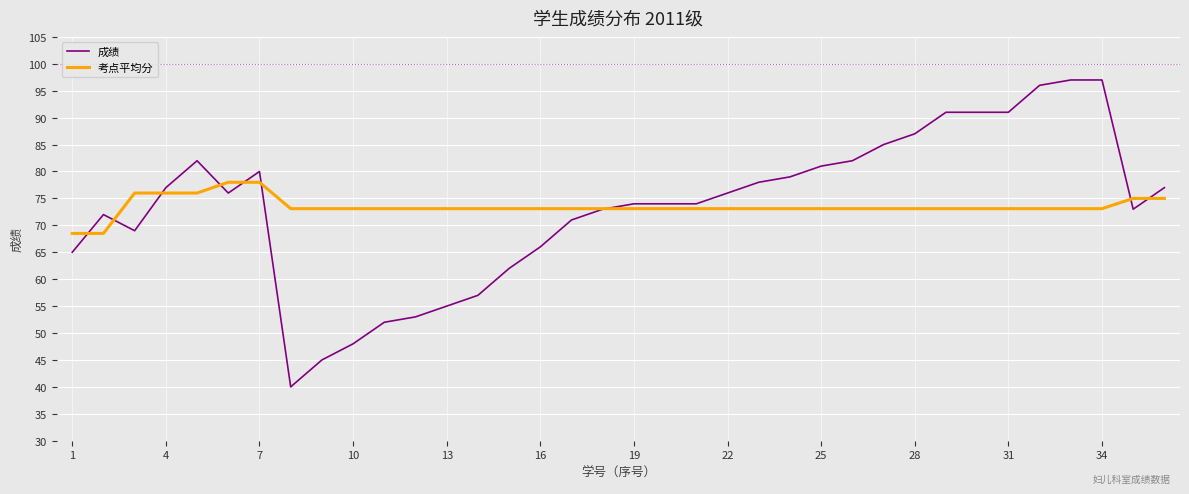

True or false: 成绩 has more than 1 interior local peaks.

True